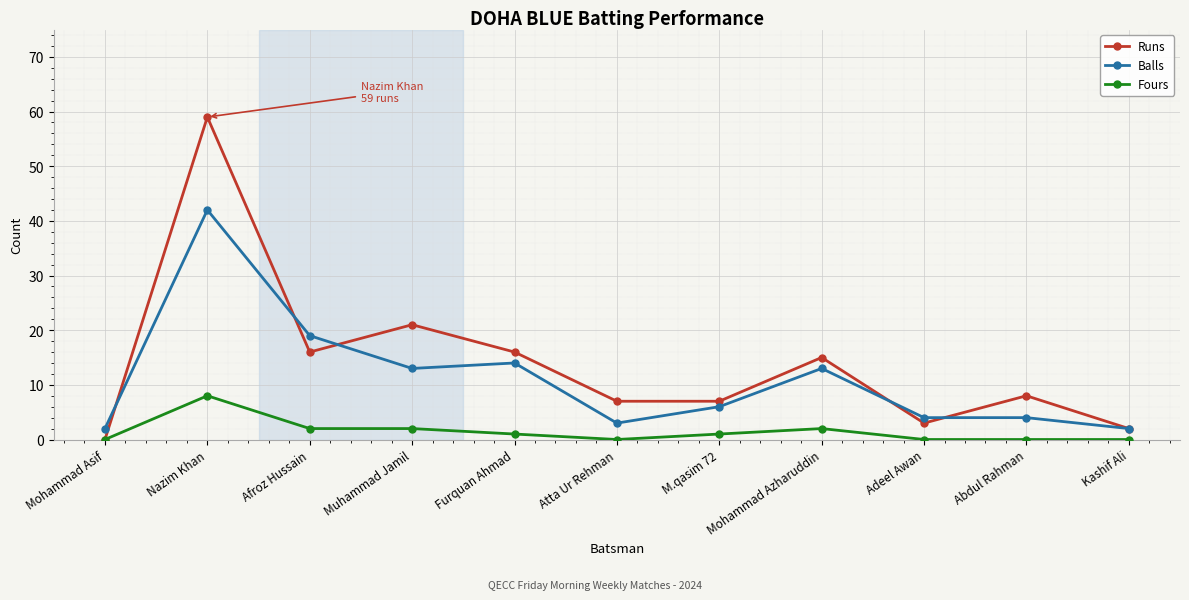

True or false: Balls and Fours cross at least once.

False